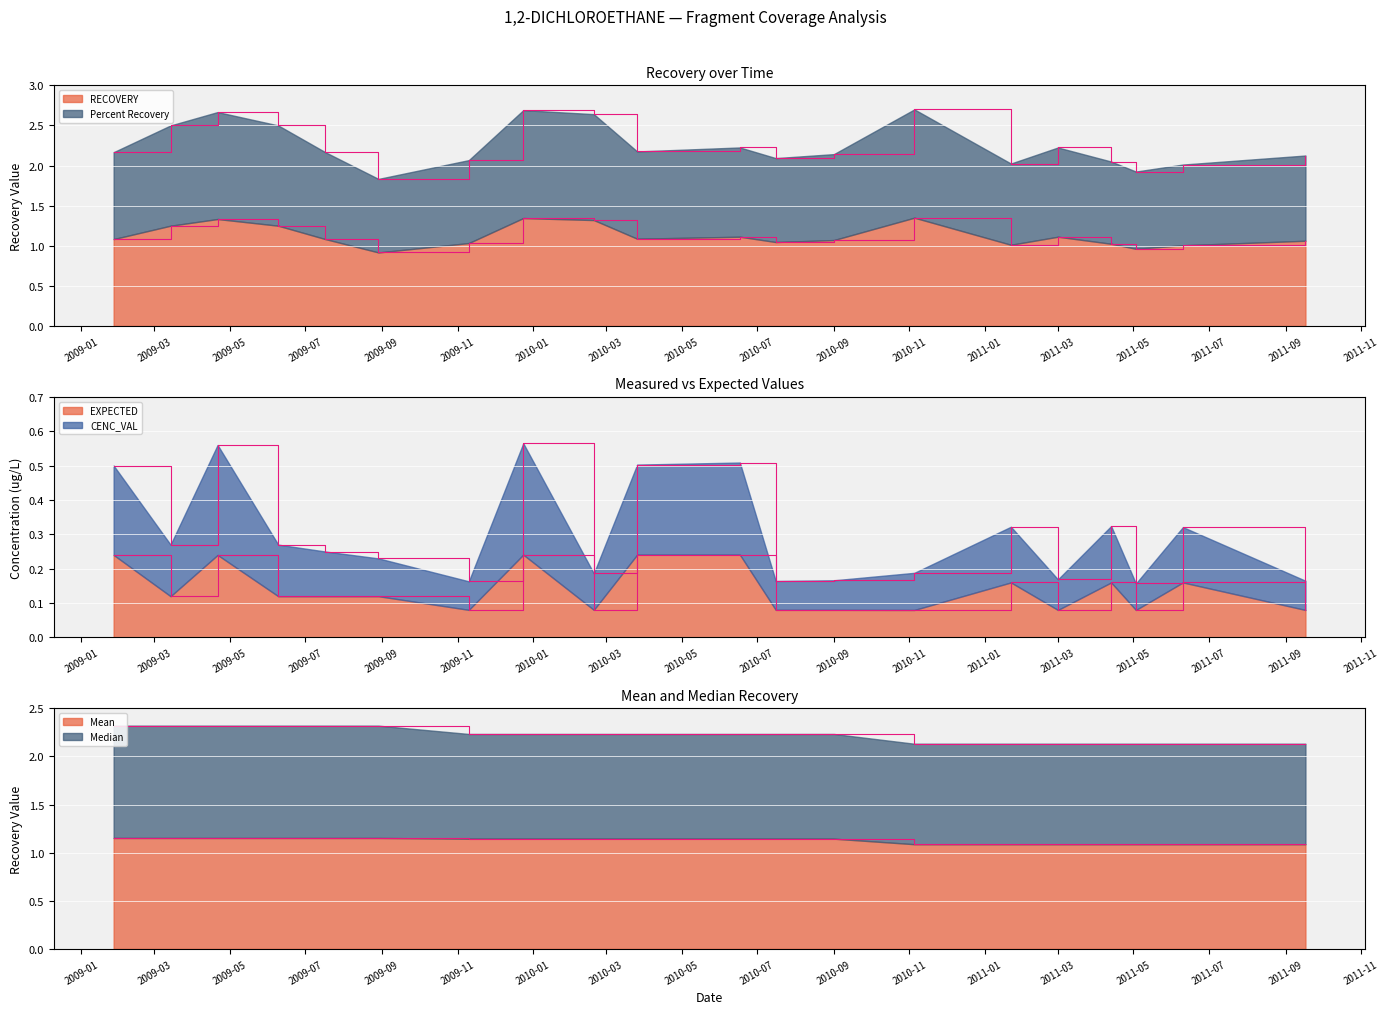

True or false: CENC_VAL has more than 0 points higher than both neighbors.

True